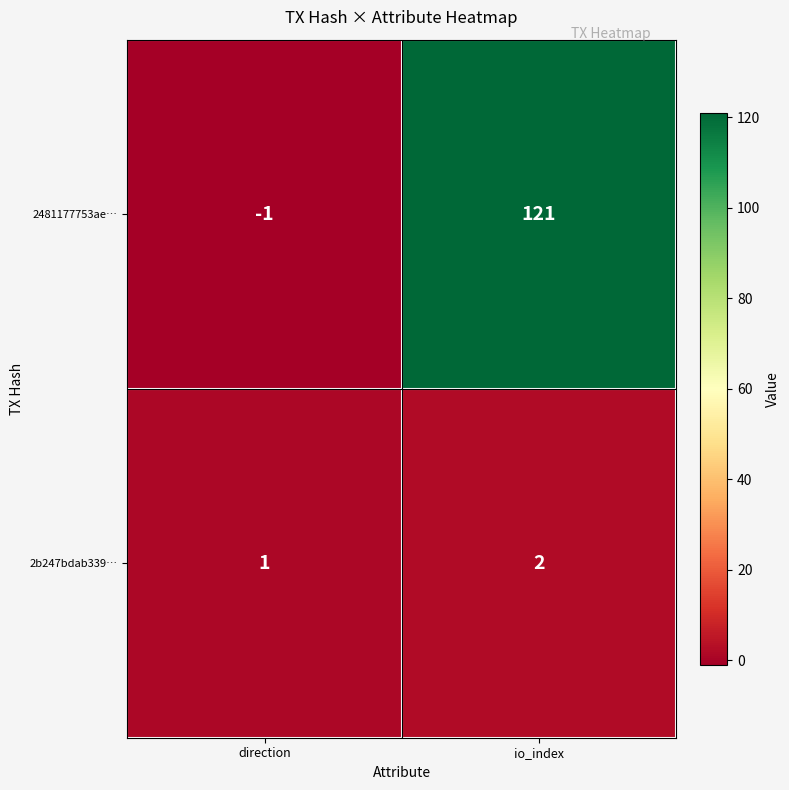

Count the number of categories in the chart.

2